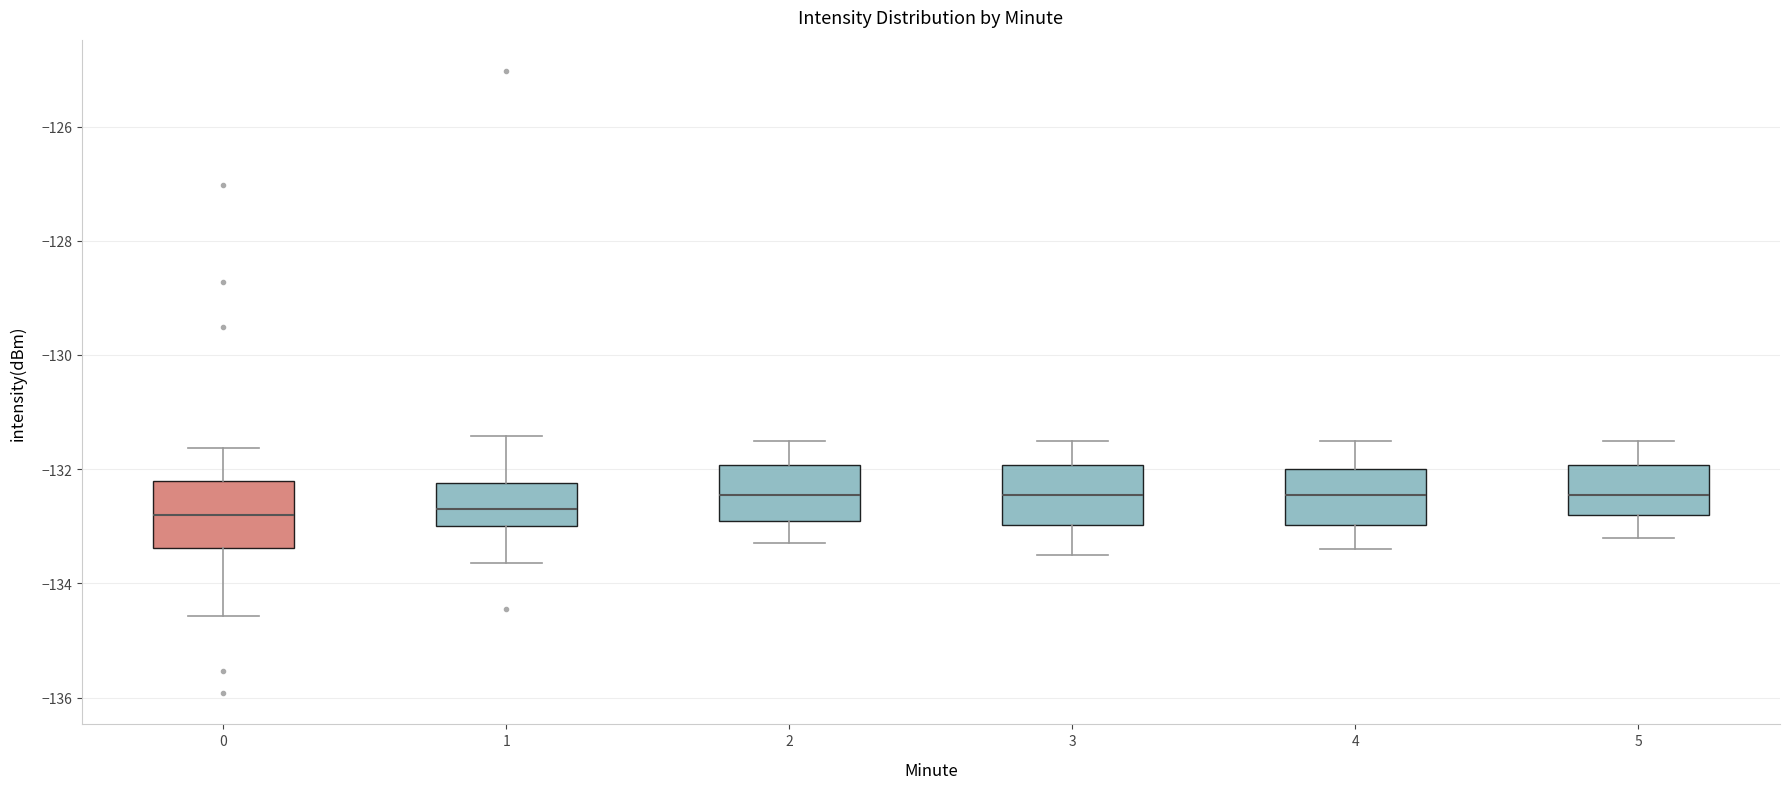

Reading left to right, read every box against the y-axis: the position of its median line, the range the box covers, and the ends of its whiskers. The values are not printed on the chart, so give them approximately, as read against the axis.

0: median -132.8, box -133.4 to -132.2, whiskers -134.6 to -131.6
1: median -132.6, box -133.0 to -132.2, whiskers -133.6 to -131.4
2: median -132.4, box -132.8 to -132.0, whiskers -133.2 to -131.4
3: median -132.4, box -133.0 to -132.0, whiskers -133.4 to -131.4
4: median -132.4, box -133.0 to -132.0, whiskers -133.4 to -131.4
5: median -132.4, box -132.8 to -132.0, whiskers -133.2 to -131.4